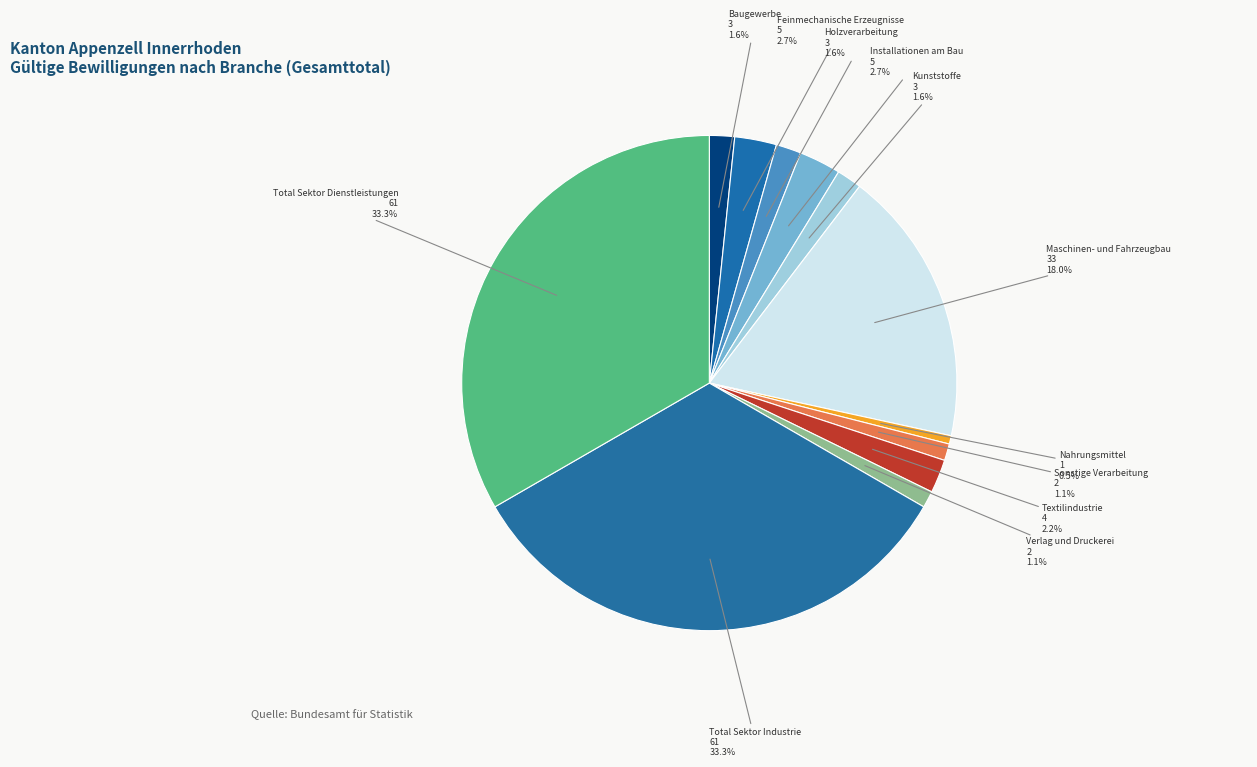

What percentage is NOT represented by Sonstige Verarbeitung?

98.9%